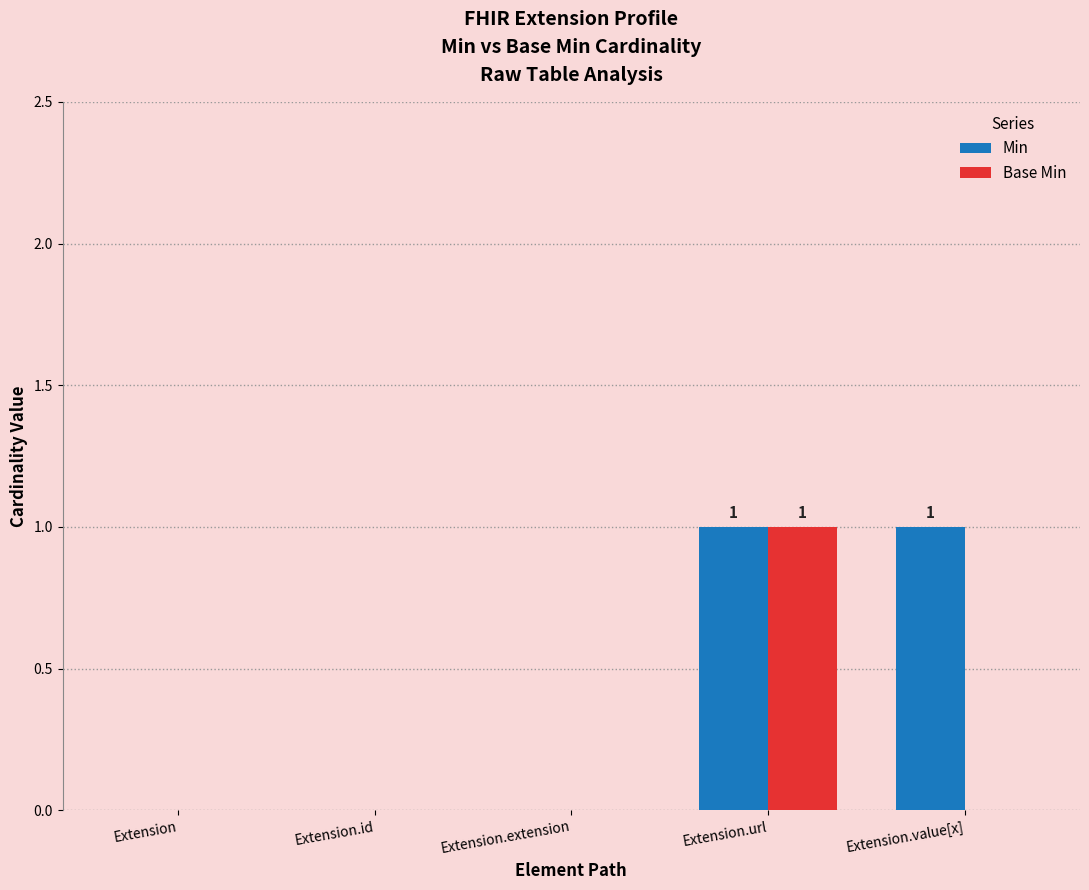

True or false: Min has a value of 1 at Extension.url.

True